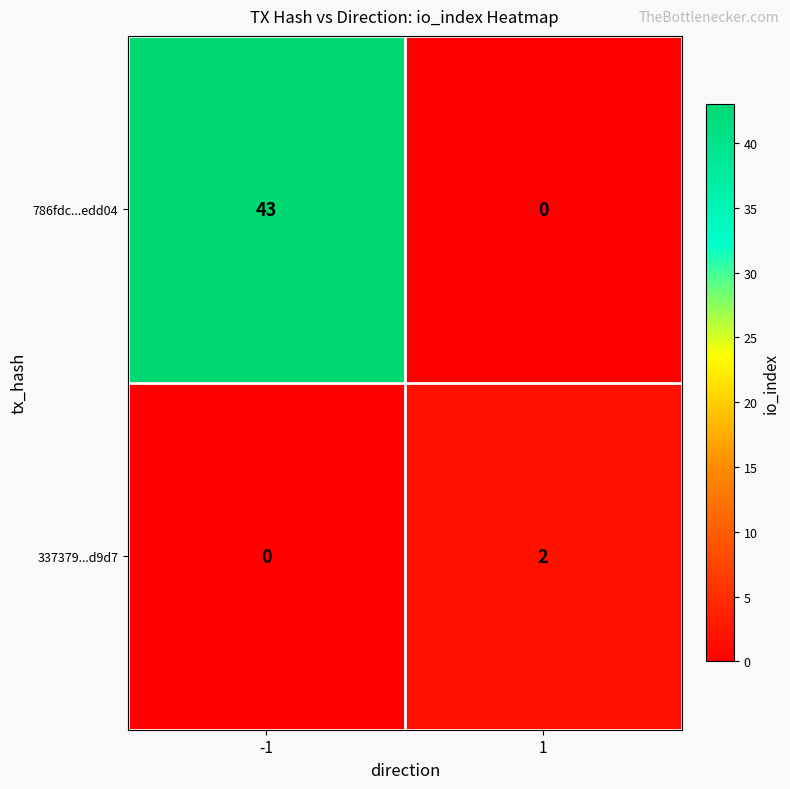

Rank the series at -1 from lowest to highest value.

337379...d9d7, 786fdc...edd04